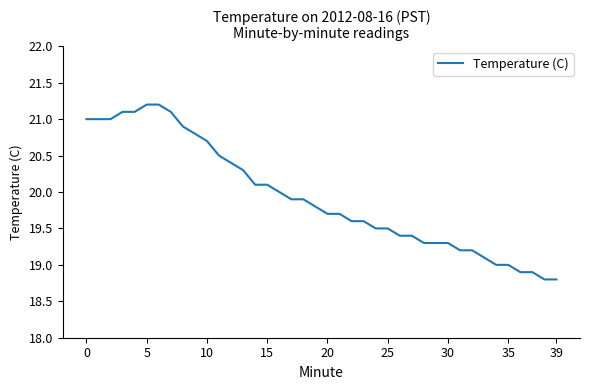

What is the minimum value shown in the chart?

18.8